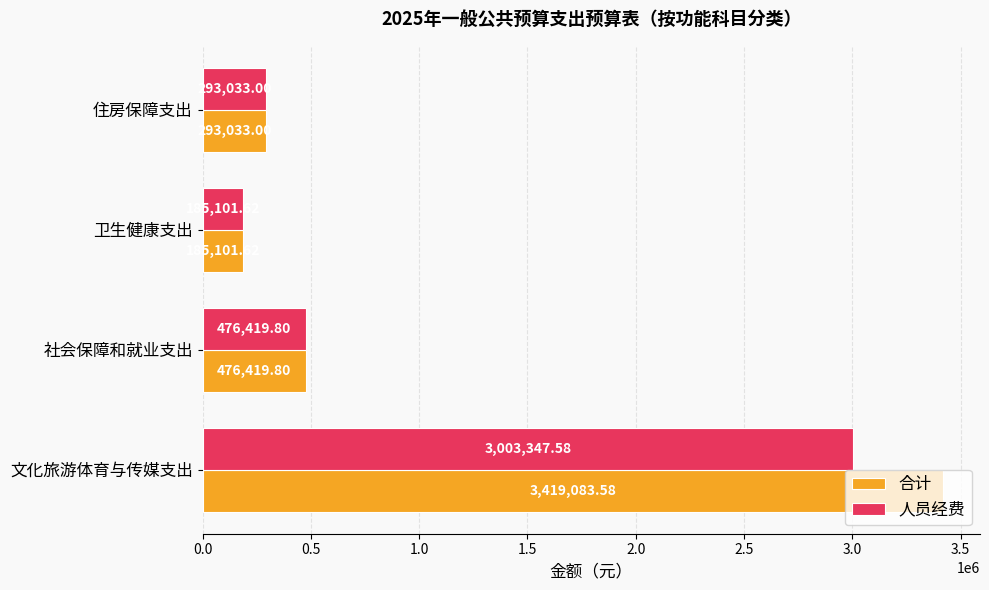

At which category is the sum across all series the highest?

文化旅游体育与传媒支出